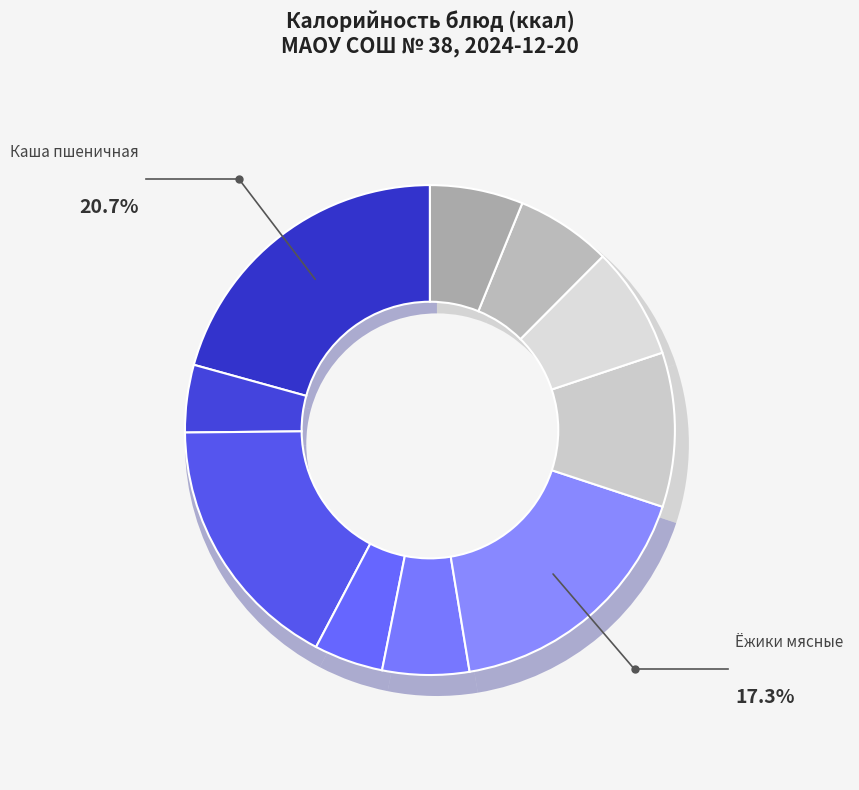

What is the smallest slice in the pie chart?

Чай с сахаром